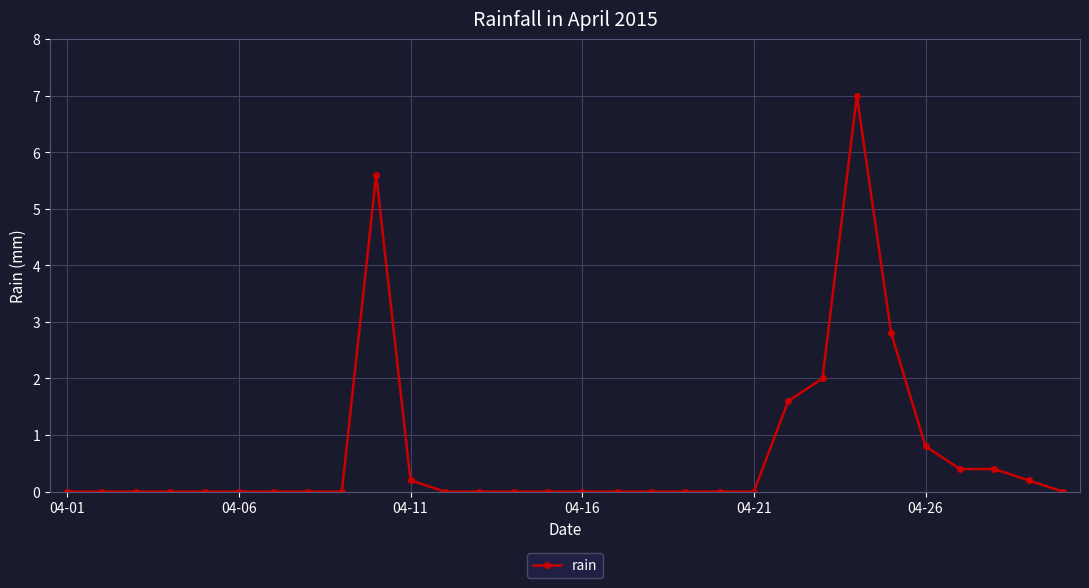

What is the greatest value displayed?

7.0